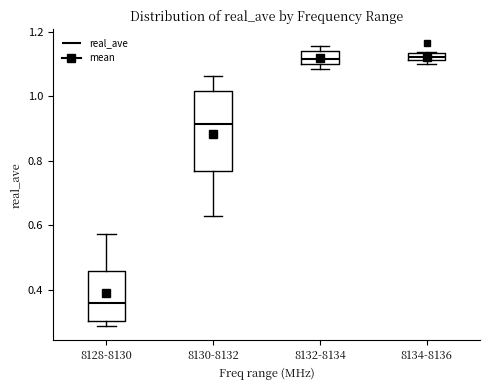

Where is the lower edge of the box for 8134-8136 on the y-axis? The values are not printed on the chart, so give them approximately, as read against the axis.

1.12